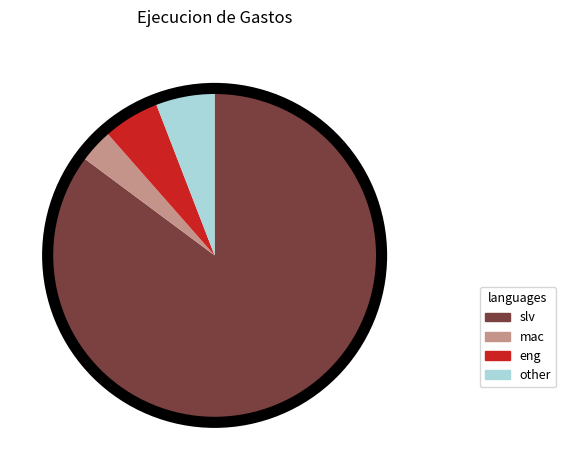

Is there any slice that represents more than half of the pie?

Yes